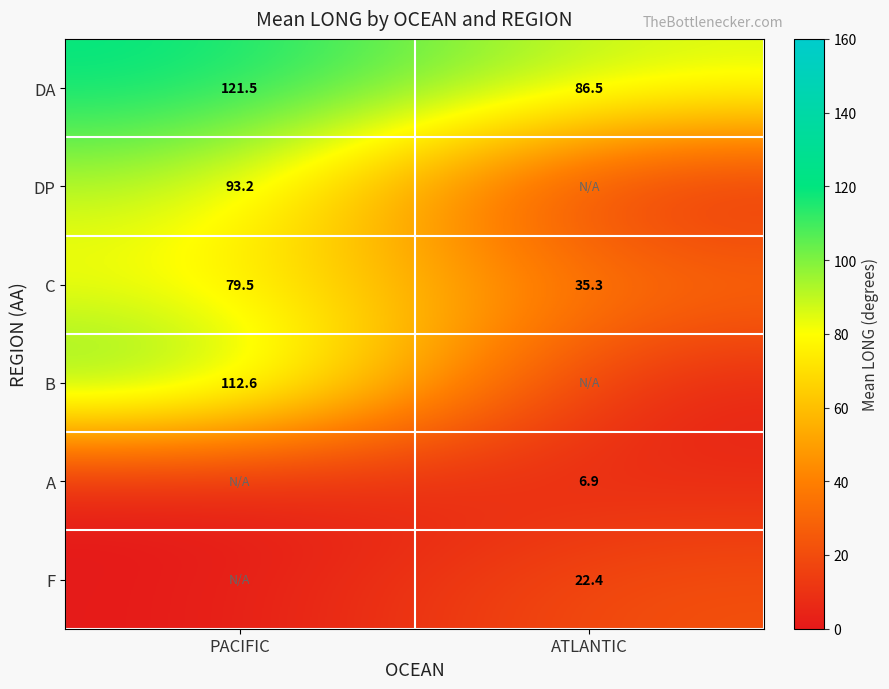

What is the difference between the maximum and minimum values in the DA series?

35.0